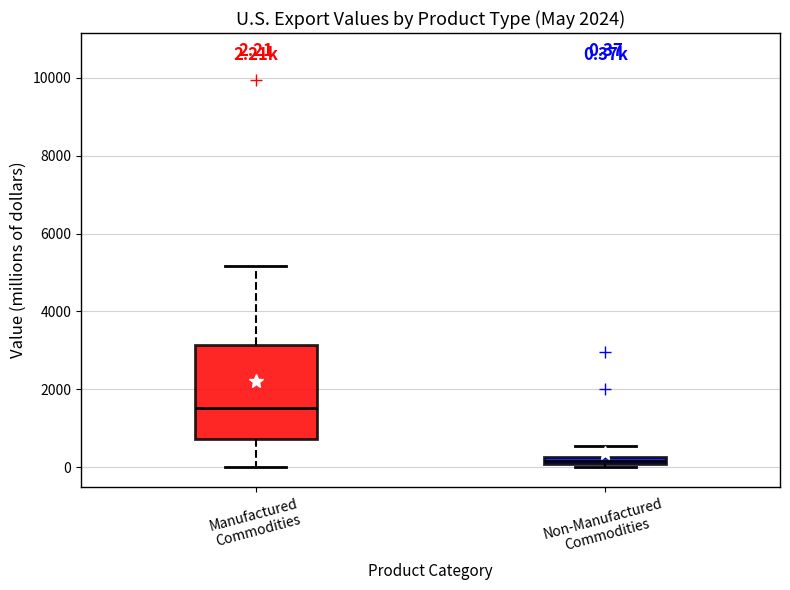

Which box's median line is the highest?

Manufactured Commodities